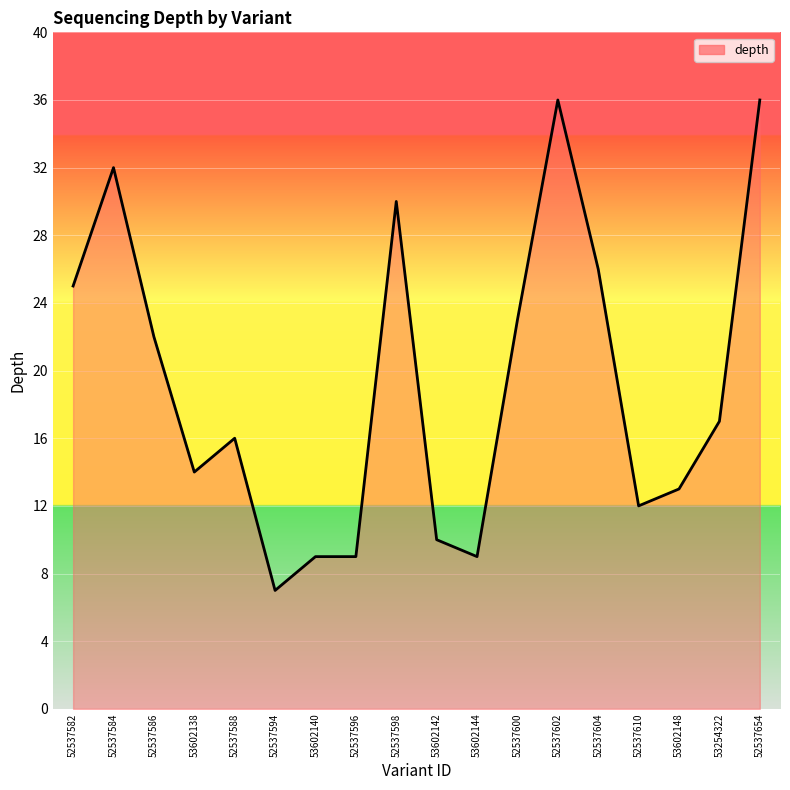

Reading left to right, what are all the values shown in this chart?

25	32	22	14	16	7	9	9	30	10	9	23	36	26	12	13	17	36